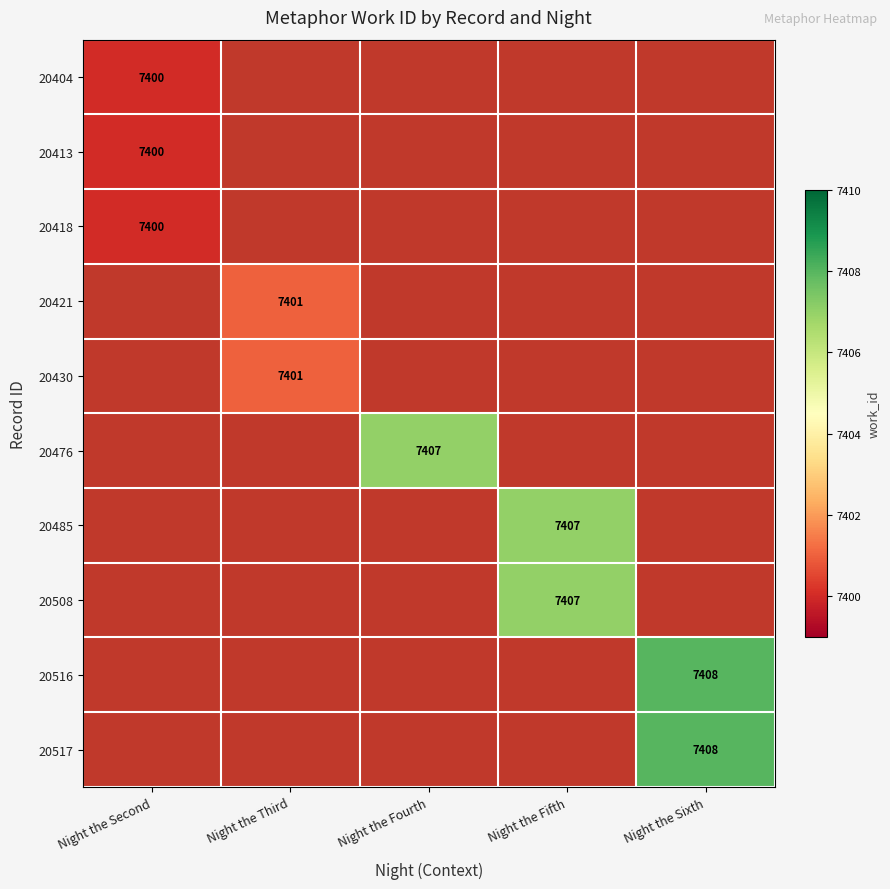

Is it true that 20516 equals 4014 at Night the Sixth?

False